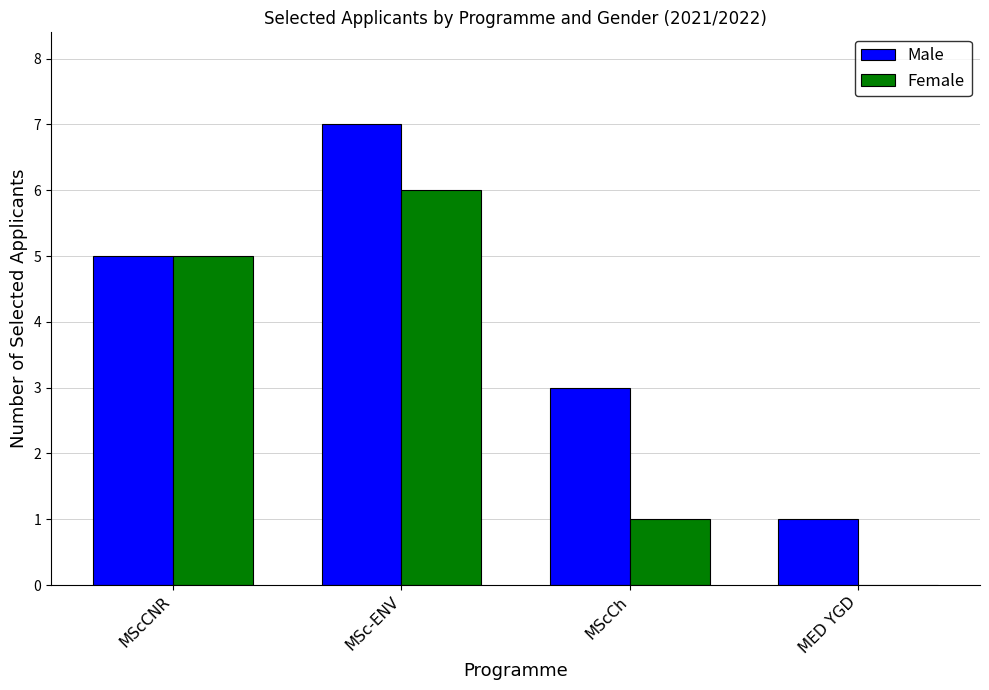

Count the Male values in the range 3 to 7.

3